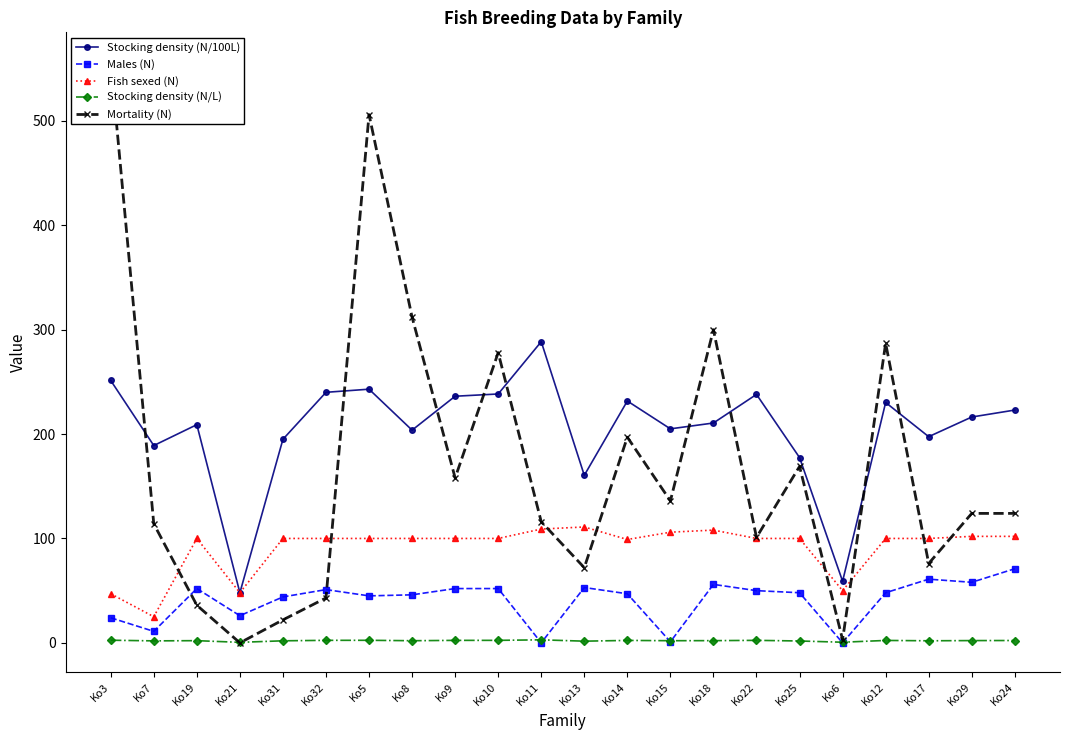

What is the difference between the maximum and minimum values in the Mortality (N) series?

557.0